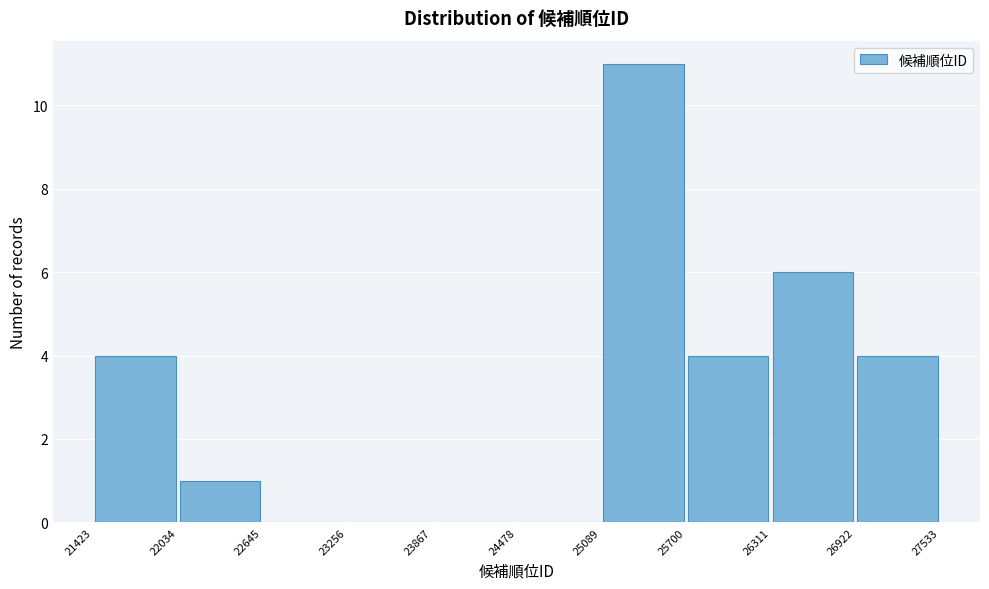

Which range on the x-axis has the tallest bar?

25089 to 25700